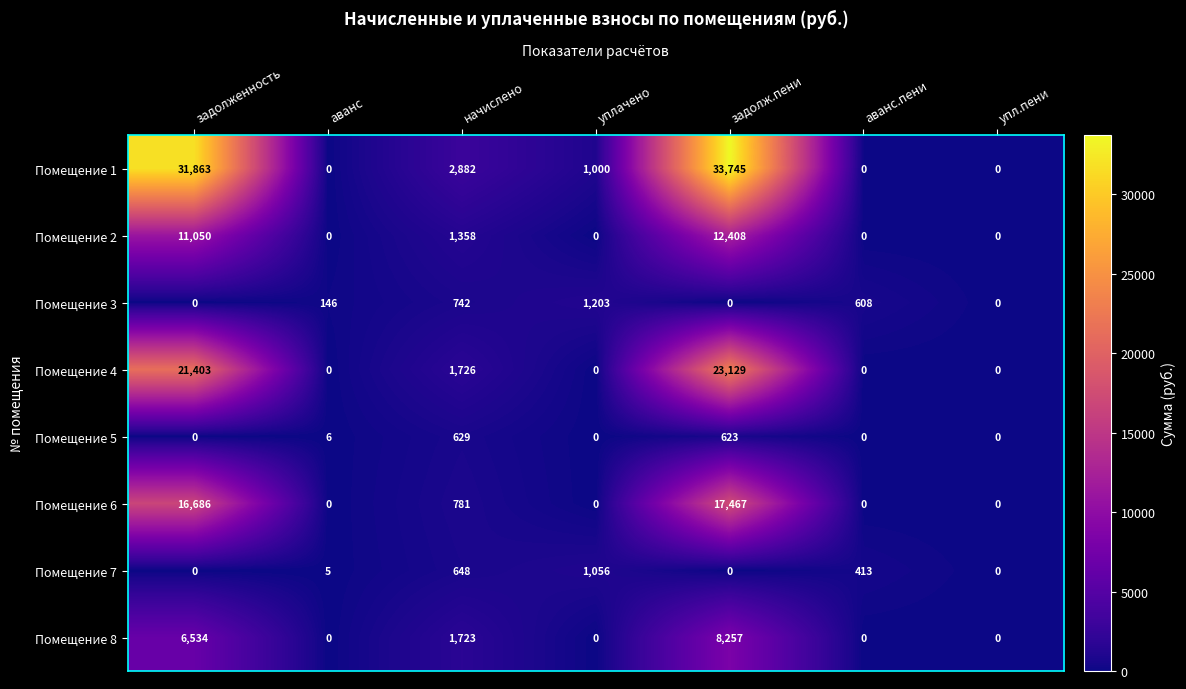

At which category does the chart reach its peak across all series?

задолж.пени